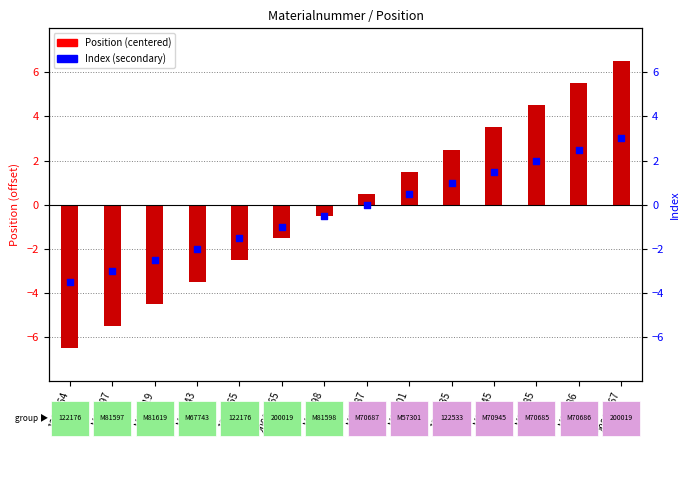

At how many categories does at least one series exceed -5?

14